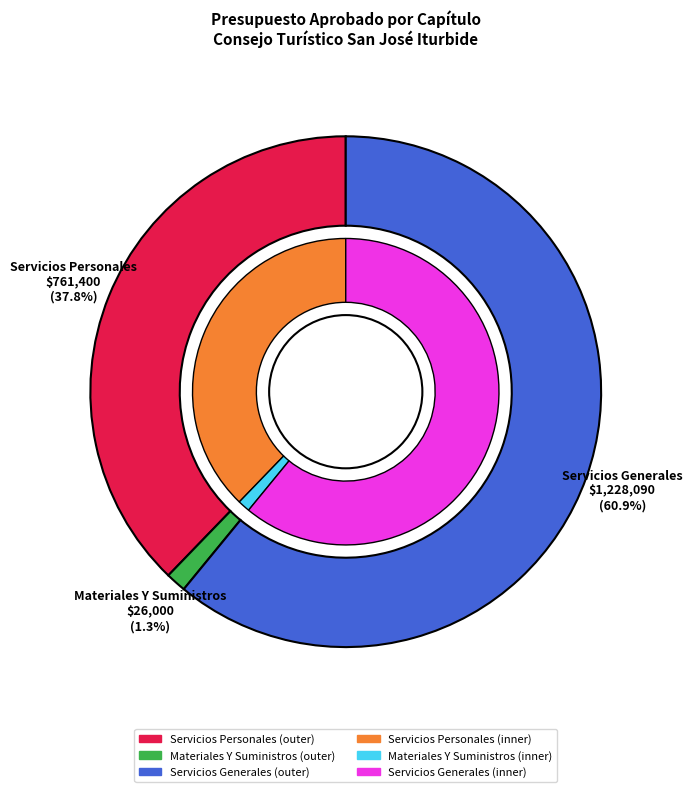

Which has a higher value, Servicios Generales or Servicios Personales?

Servicios Generales